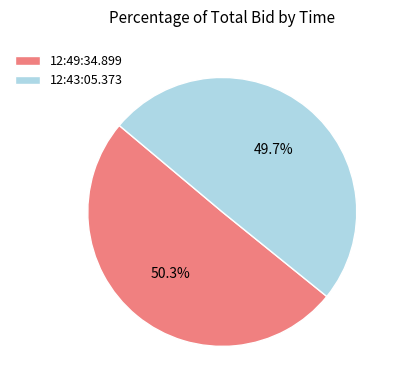

How many slices are in this pie chart?

2